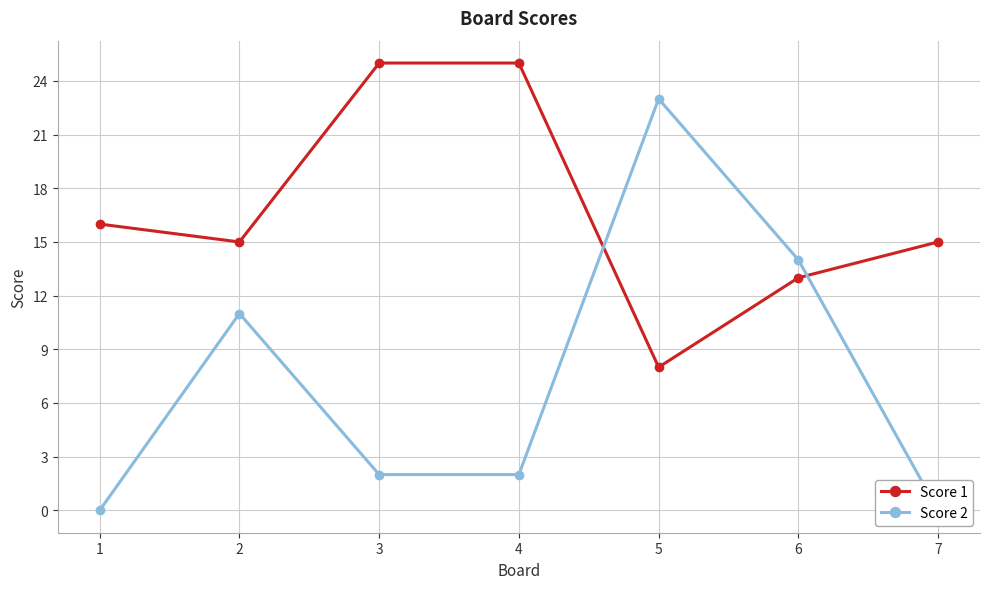

The Score 2 series shows 0 at 1. True or false?

True